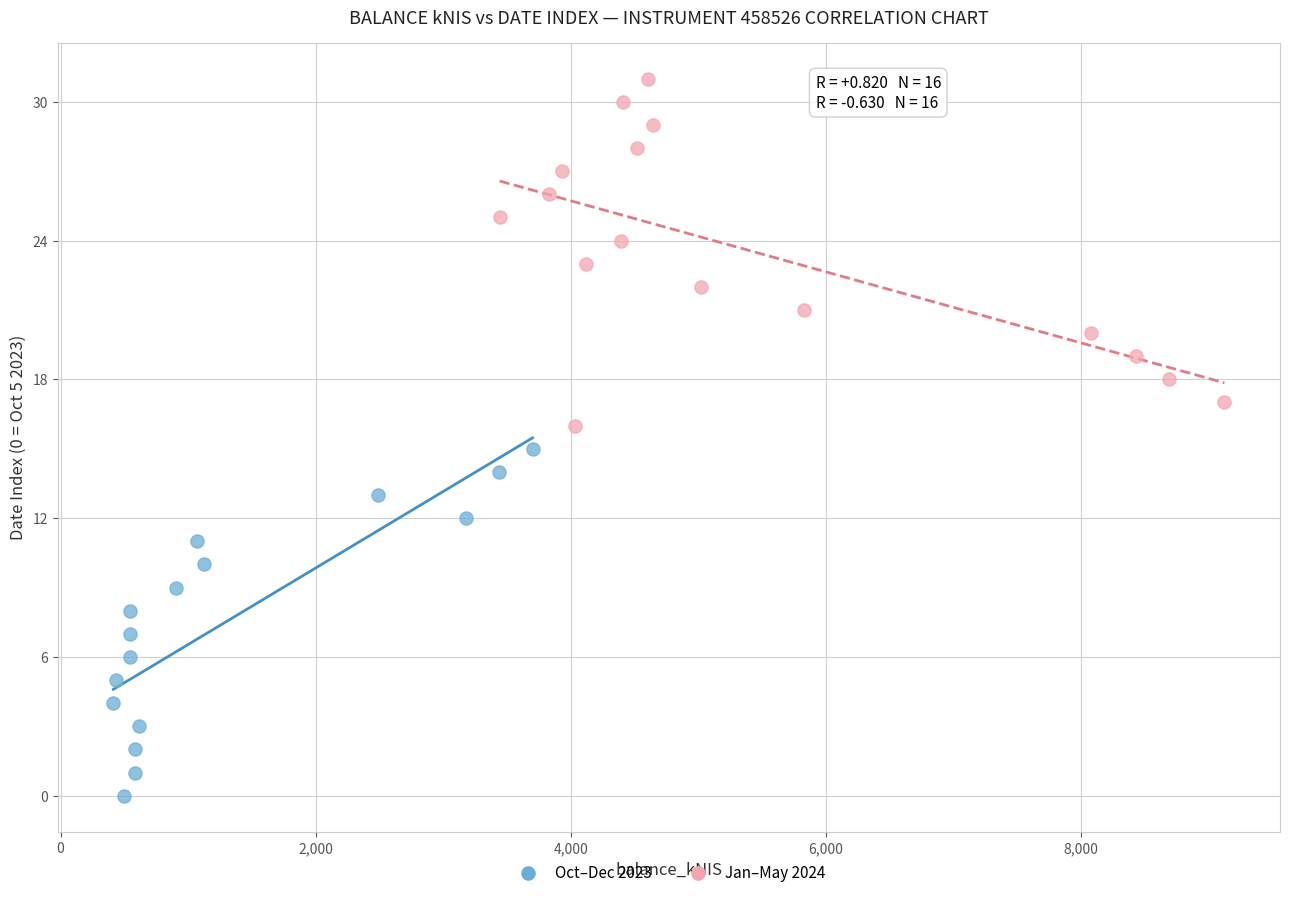

Which series contains the highest Y value?

Jan–May 2024